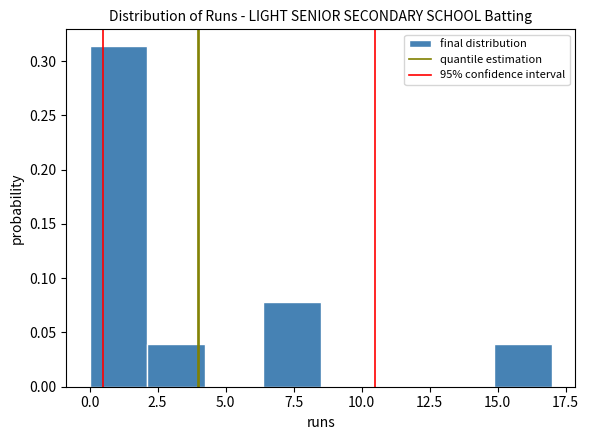

Reading left to right, transcribe this chart: for each bar, give the range it covers on the x-axis and its height. Neither the bar edges nor the heights are printed on the chart, so give them approximately, as read against the axes.

0.0 to 2.0: 0.315
2.0 to 4.5: 0.040
4.5 to 6.5: 0
6.5 to 8.5: 0.080
8.5 to 10.5: 0
10.5 to 13.0: 0
13.0 to 15.0: 0
15.0 to 17.0: 0.040